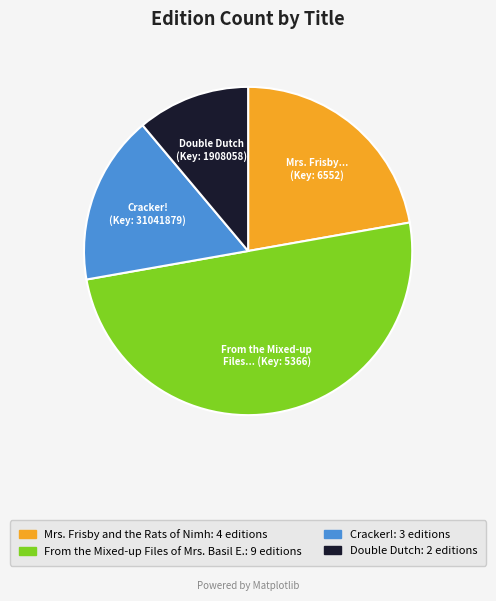

Which category has the smallest portion of the pie?

Double Dutch